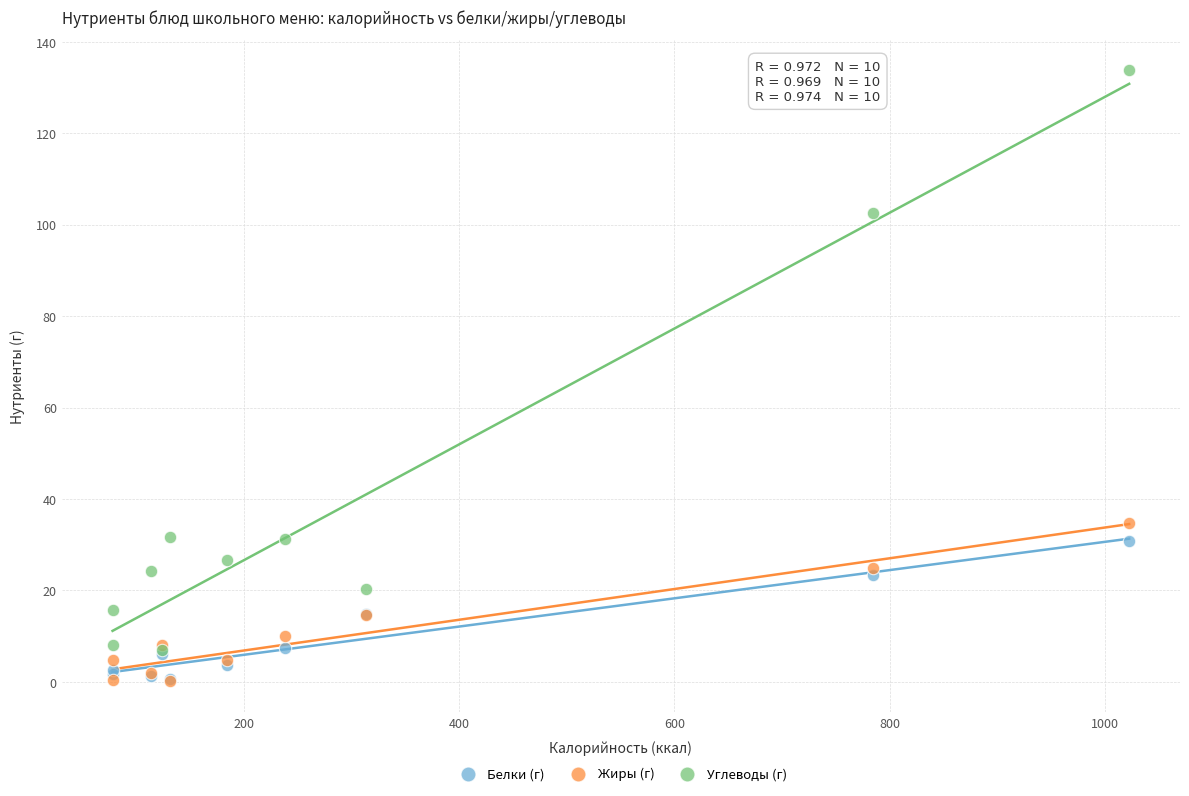

In the Углеводы (г) series, what Y value is closest to 70?

102.5